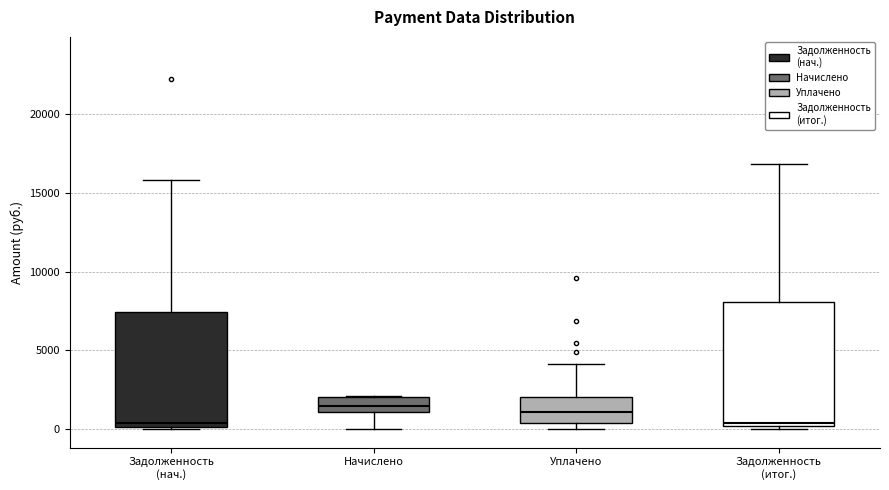

Where does the upper whisker of the box for Уплачено end on the y-axis? The values are not printed on the chart, so give them approximately, as read against the axis.

4000